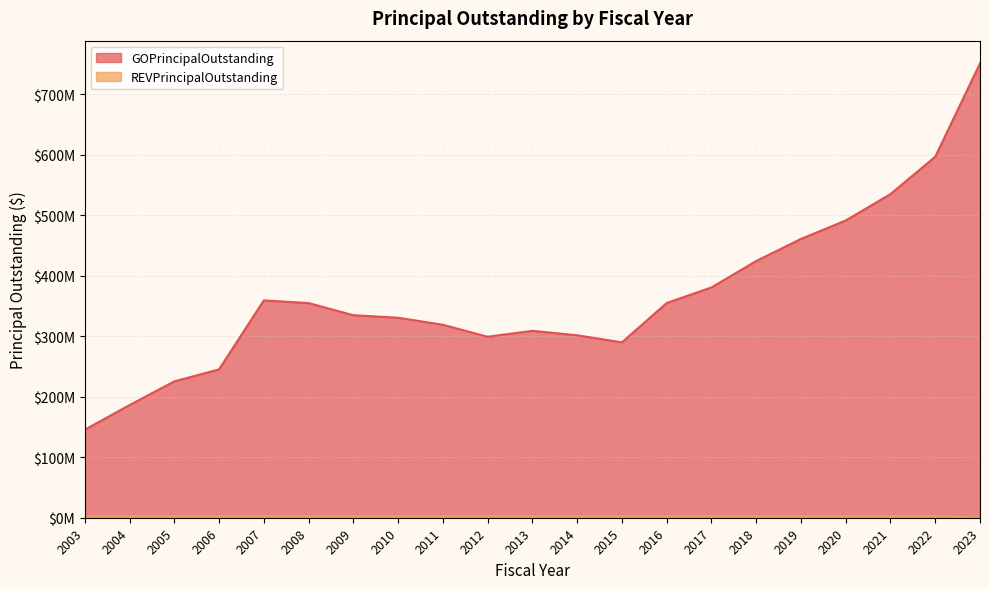

True or false: REVPrincipalOutstanding has a value of 3356230 at 2015.

False